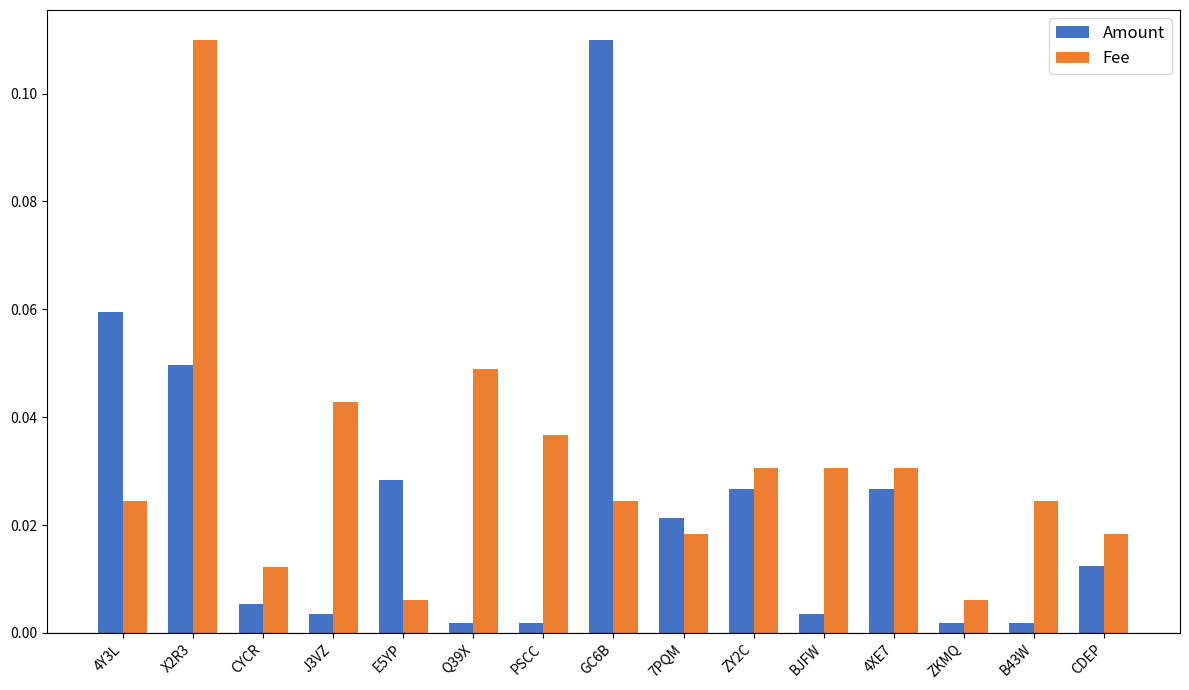

What is the sum of all Fee values?

0.5